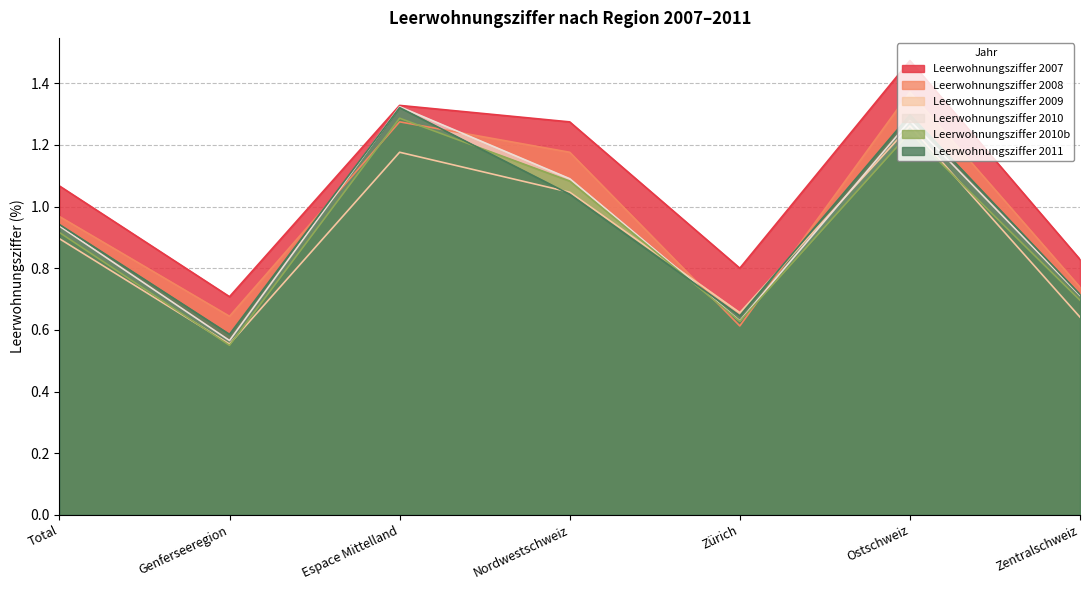

At which category does Leerwohnungsziffer 2007 reach its first local peak?

Espace Mittelland